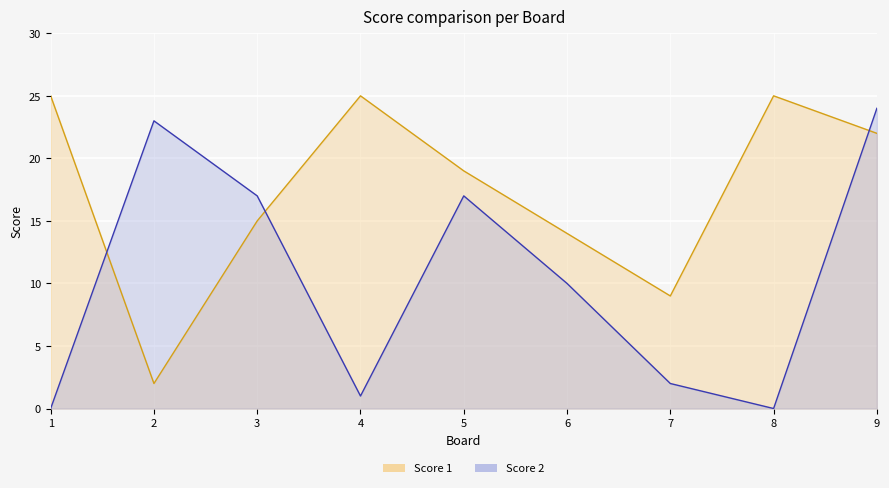

Reading left to right, list all the values displayed in this chart.

Score 1: 1=25	2=2	3=15	4=25	5=19	6=14	7=9	8=25	9=22
Score 2: 1=0	2=23	3=17	4=1	5=17	6=10	7=2	8=0	9=24